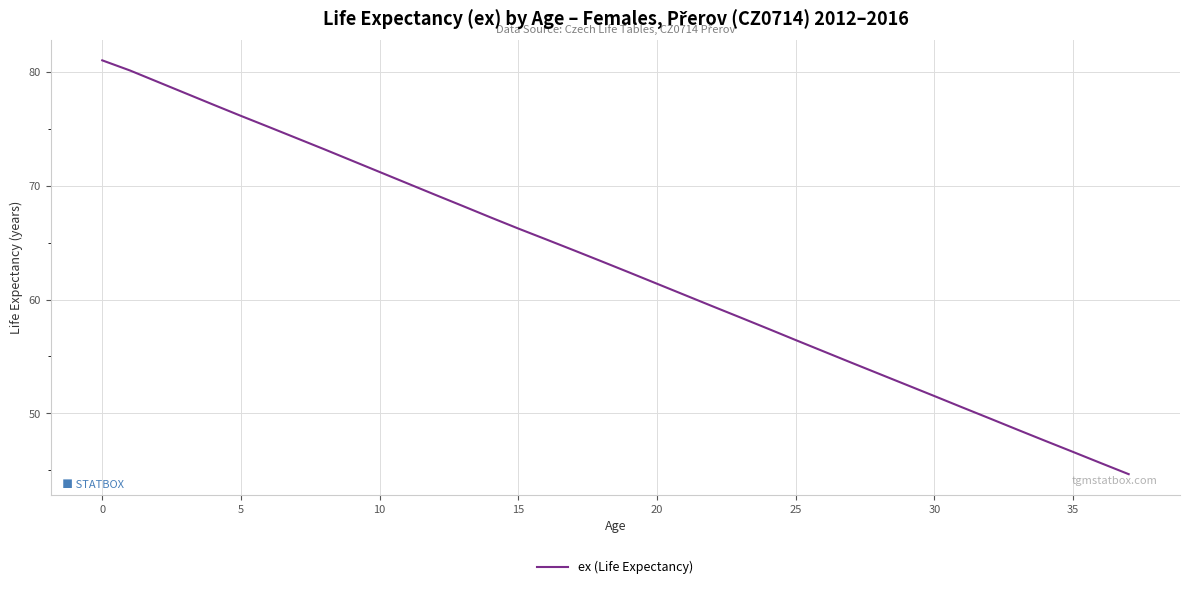

What is the difference between the maximum and minimum values?

36.4